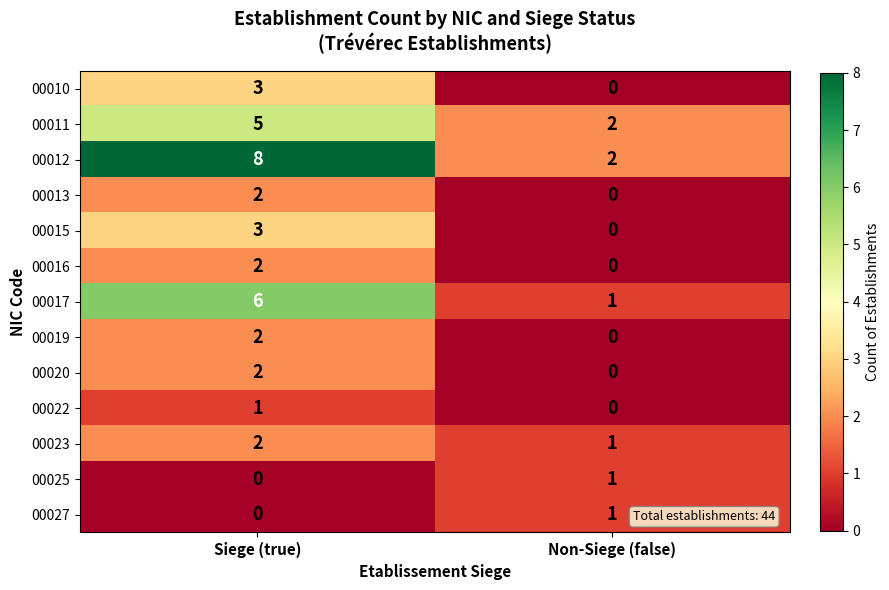

Count the number of data series in this chart.

13